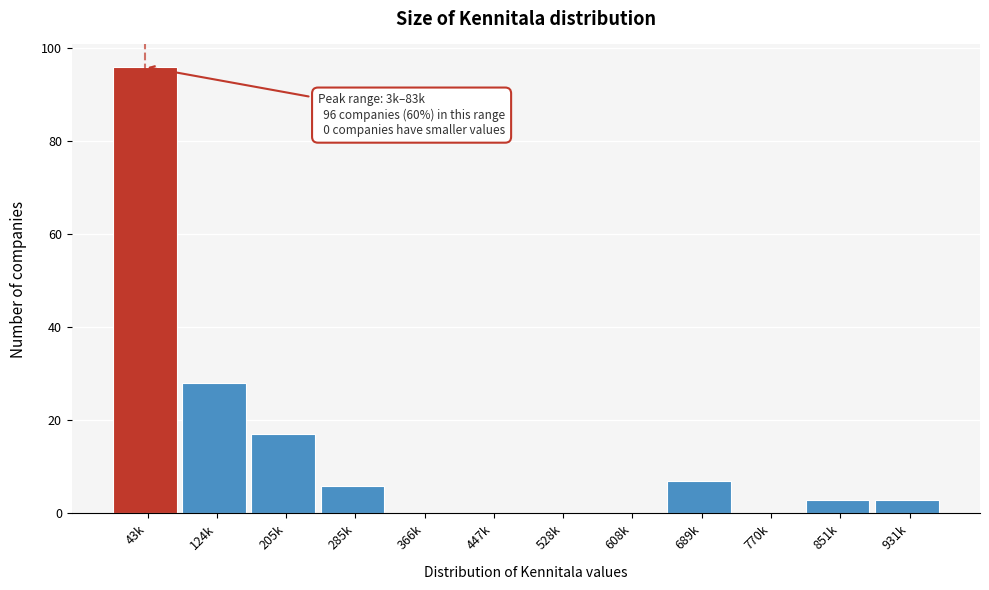

Reading left to right, transcribe all the data shown in this chart.

43k=96	124k=28	205k=17	285k=6	366k=0	447k=0	528k=0	608k=0	689k=7	770k=0	851k=3	931k=3